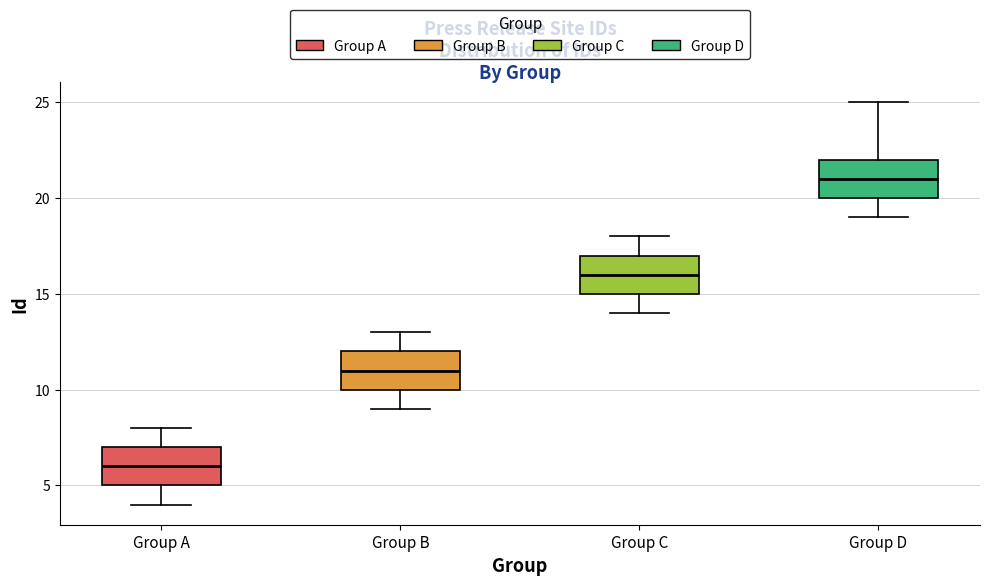

Where does the lower whisker of the box for Group A end on the y-axis? The values are not printed on the chart, so give them approximately, as read against the axis.

4